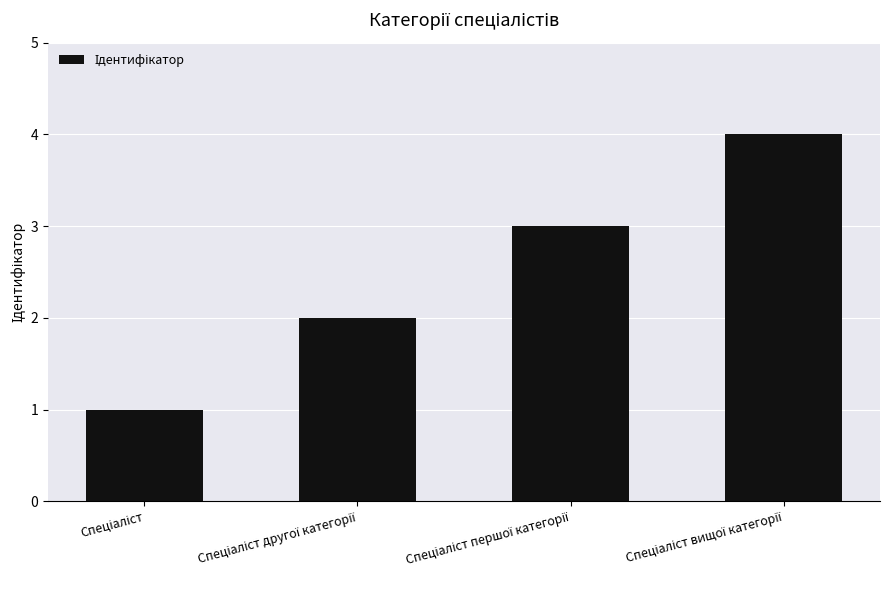

What is the maximum value shown in the chart?

4